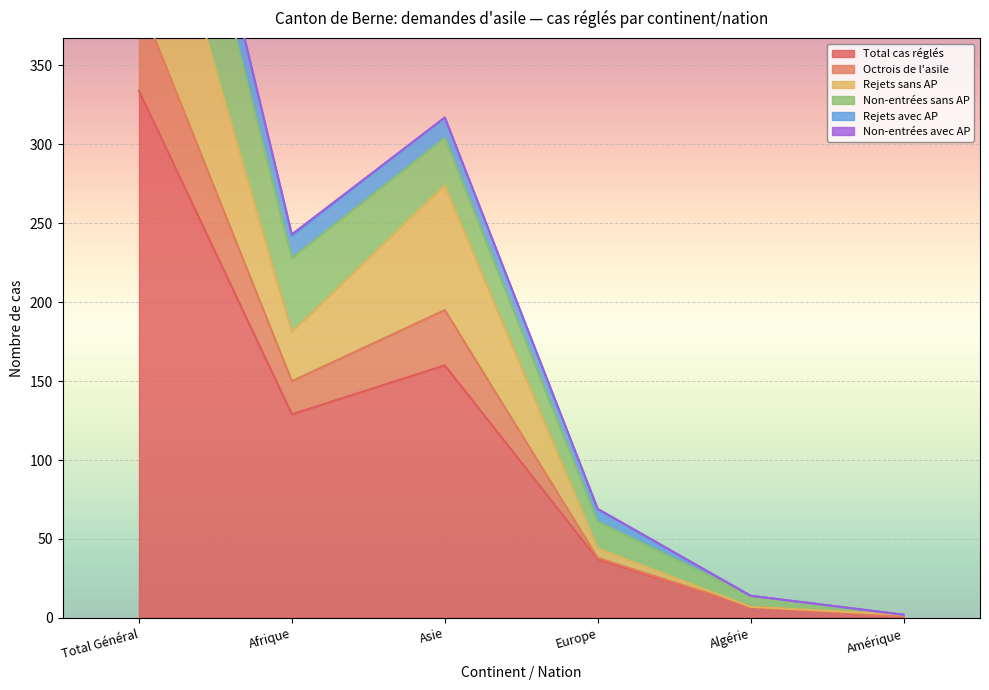

At which label is Total cas réglés closest to 167?

Asie